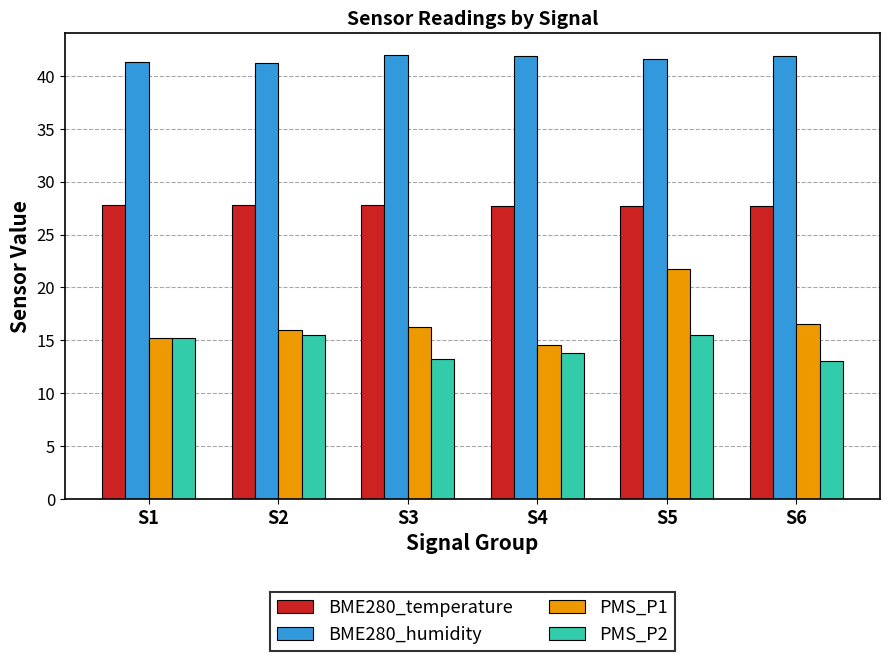

Which series changed the most between S1 and S4?

PMS_P2